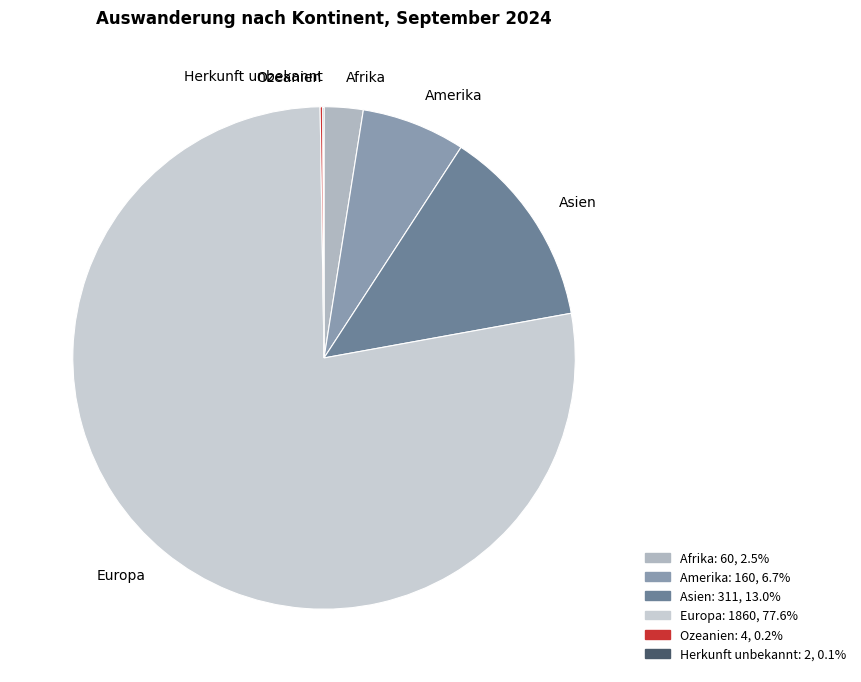

Which slice represents more than half of the pie?

Europa